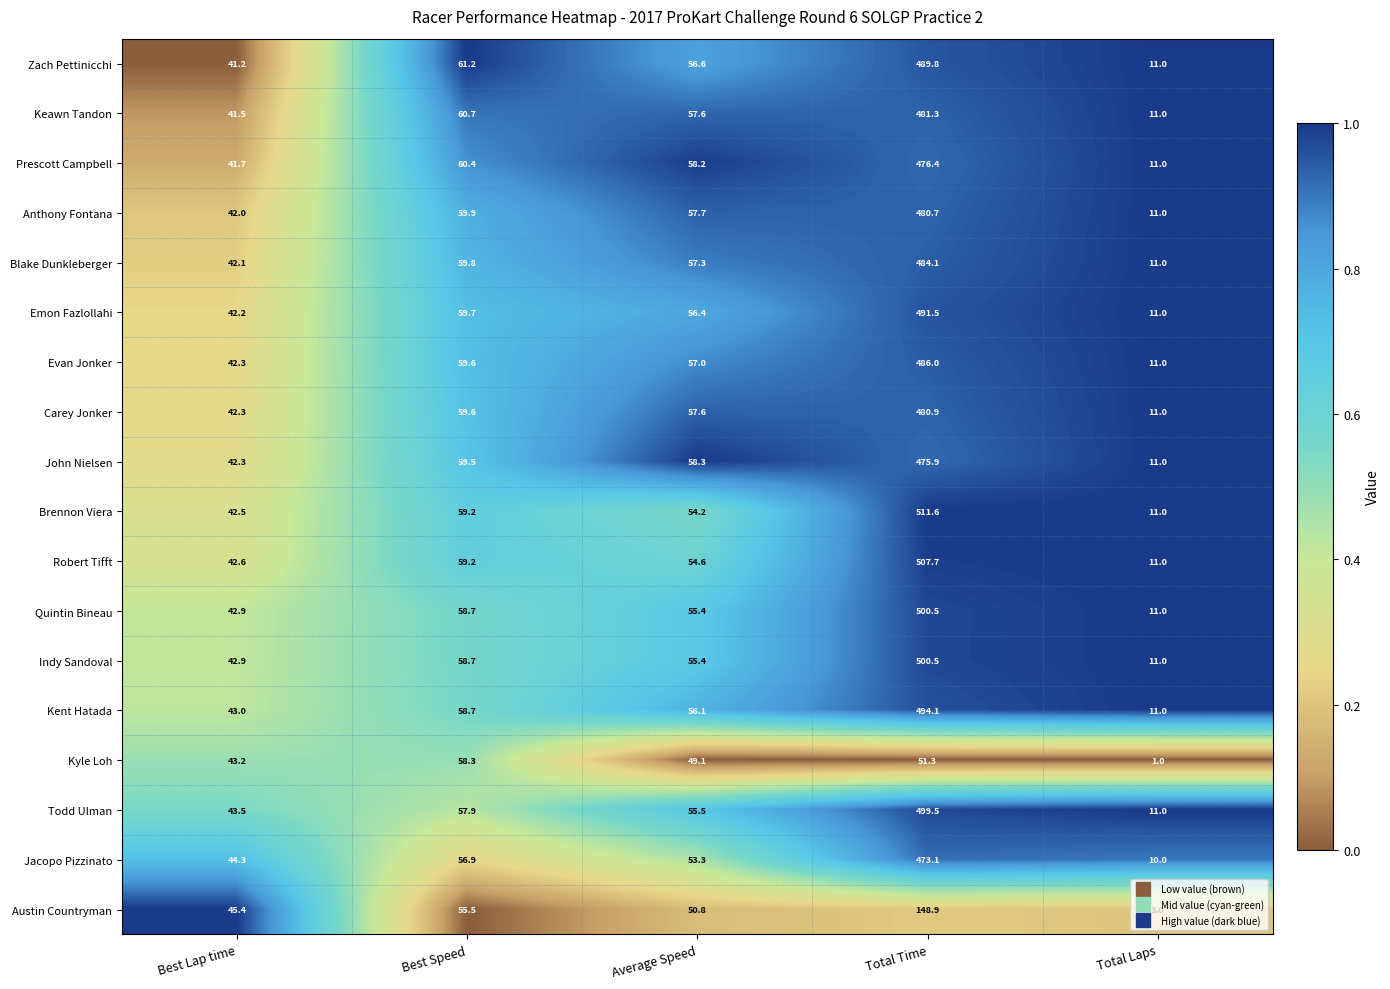

Which series has the widest spread of values?

Brennon Viera